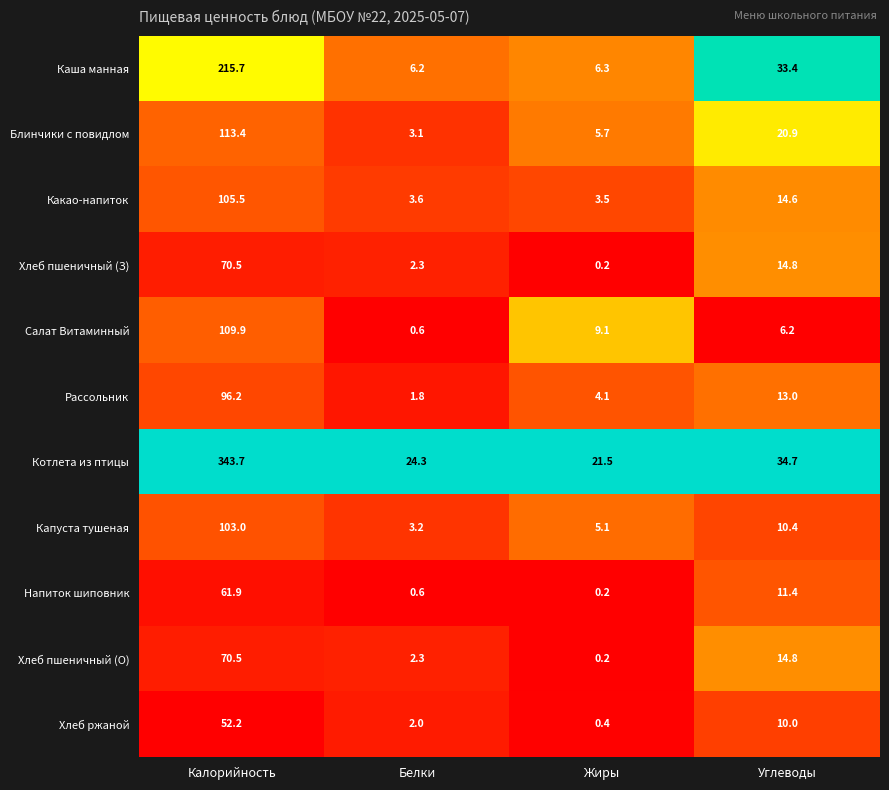

Which series has the largest total across all categories?

Котлета из птицы